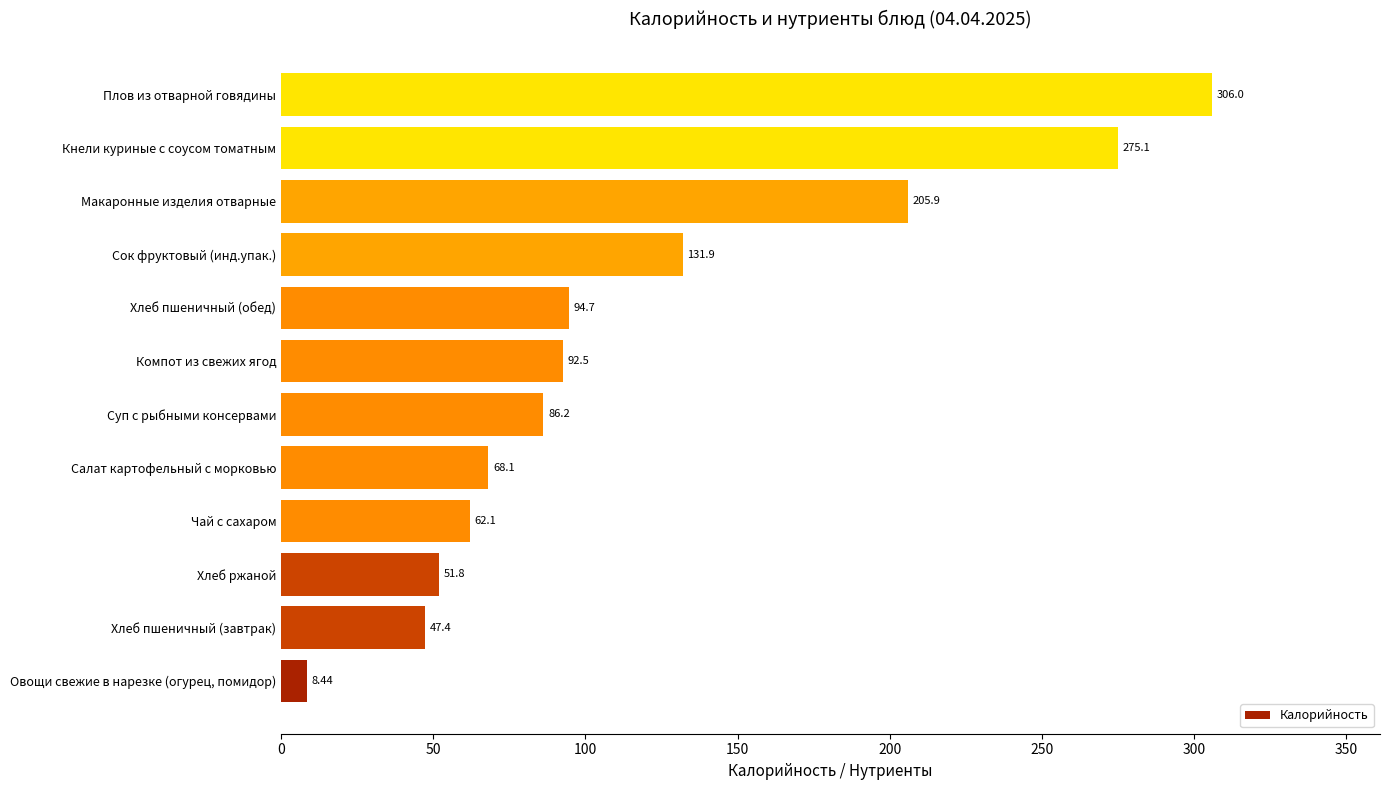

Between Хлеб пшеничный (завтрак) and Компот из свежих ягод, which is larger?

Компот из свежих ягод